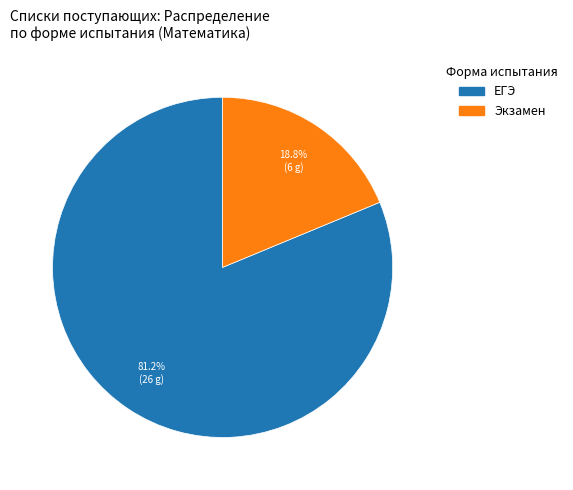

Does any single category account for the majority?

Yes